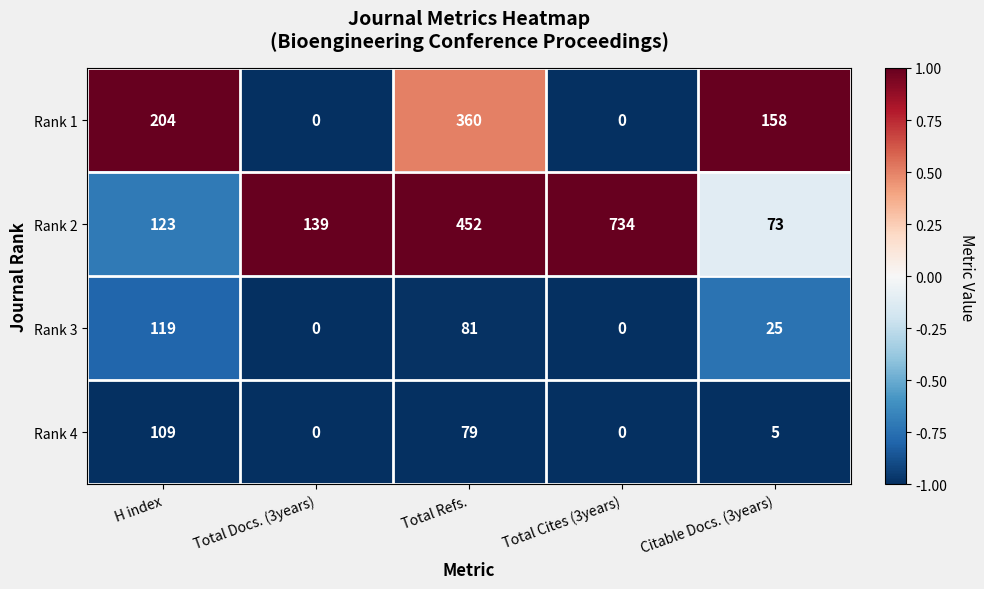

What is the total value across all series at Total Cites (3years)?

734